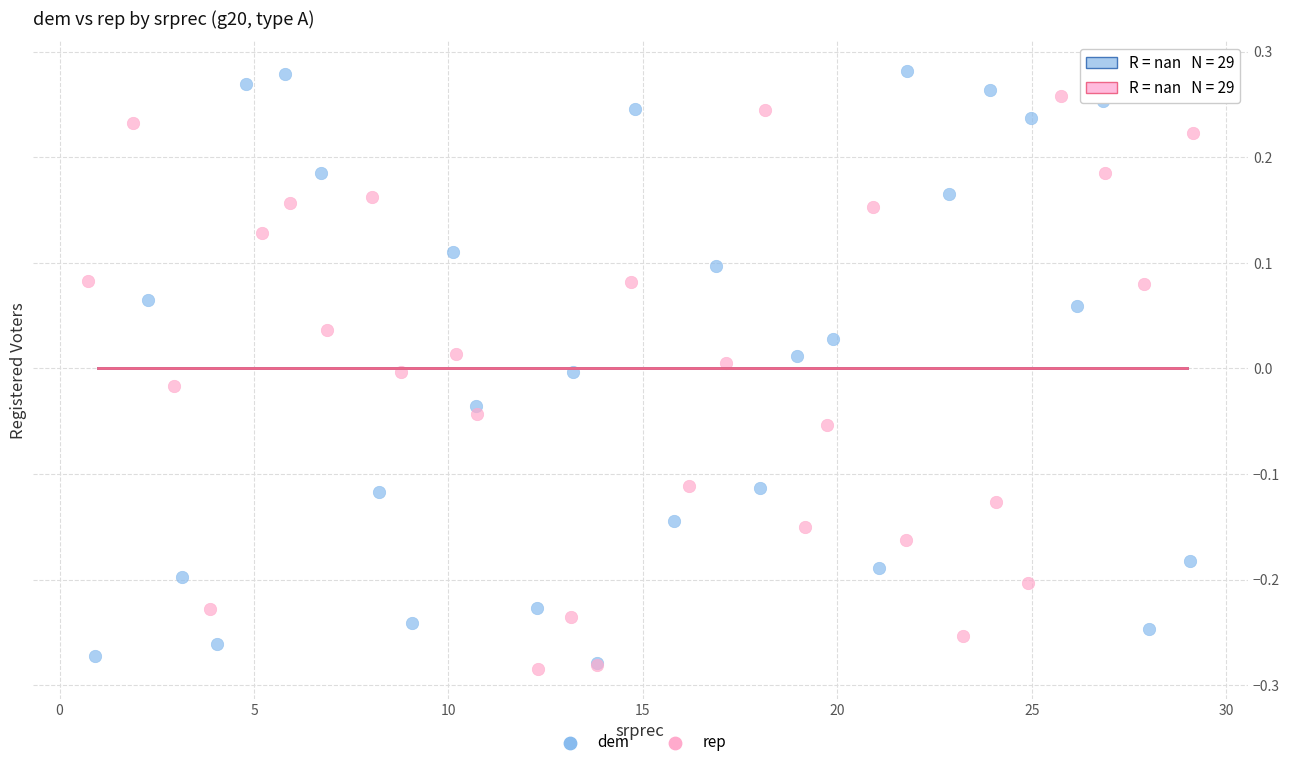

Which series has the largest Y range (max minus min)?

dem